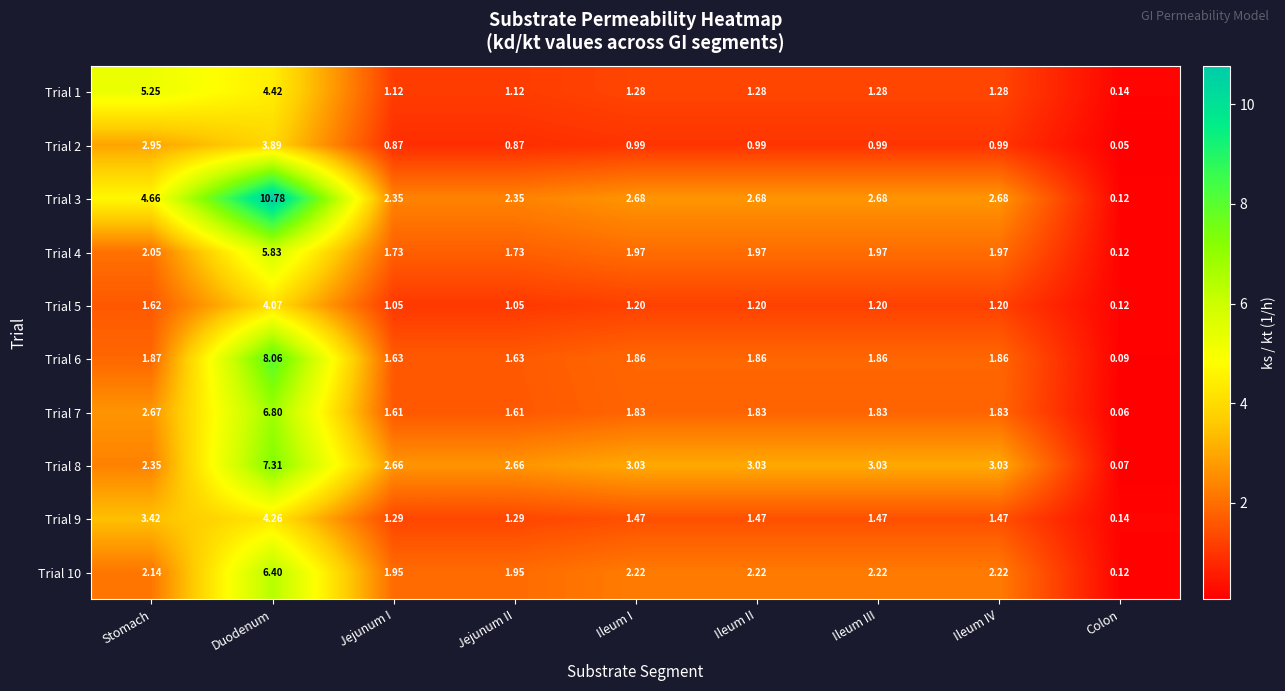

At which label does Trial 6 first exceed 1?

Stomach